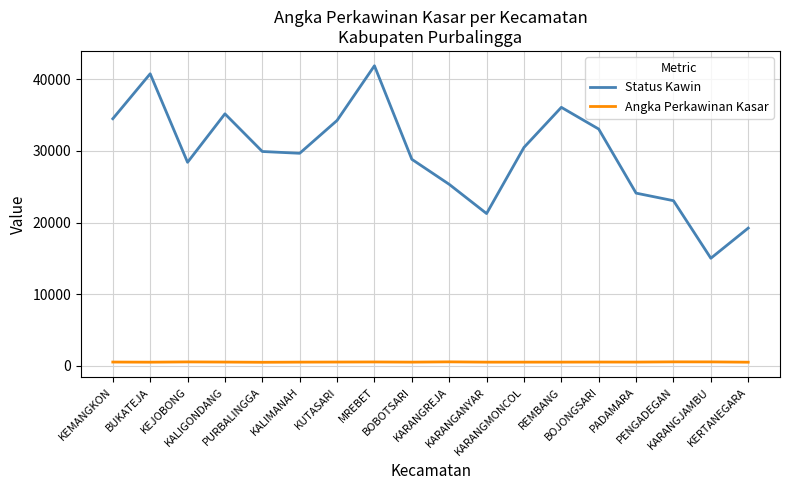

Rank the series by their maximum value, from lowest to highest.

Angka Perkawinan Kasar, Status Kawin